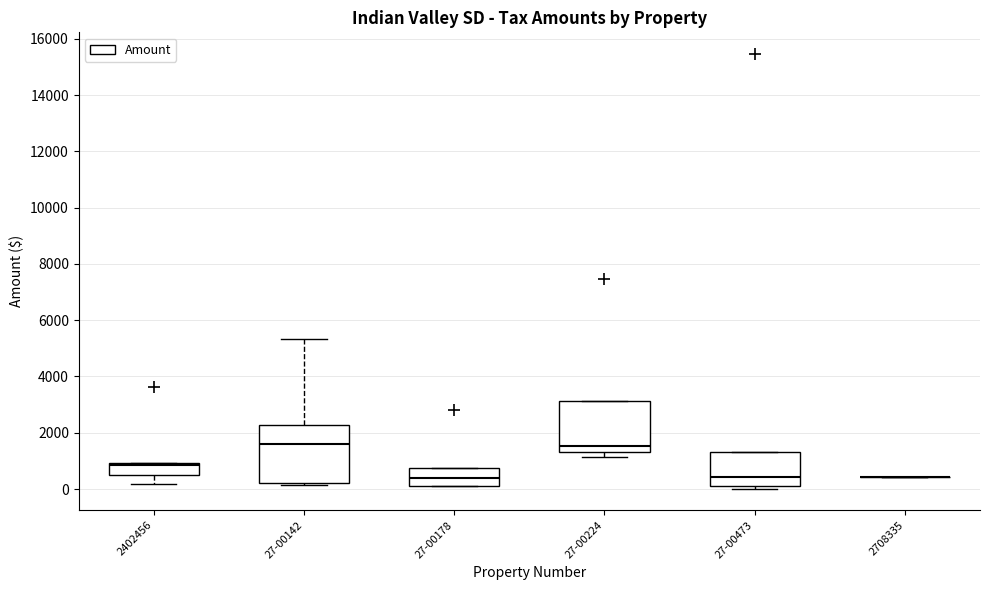

Comparing the boxes themselves (not the whiskers), which one is the tallest?

27-00142